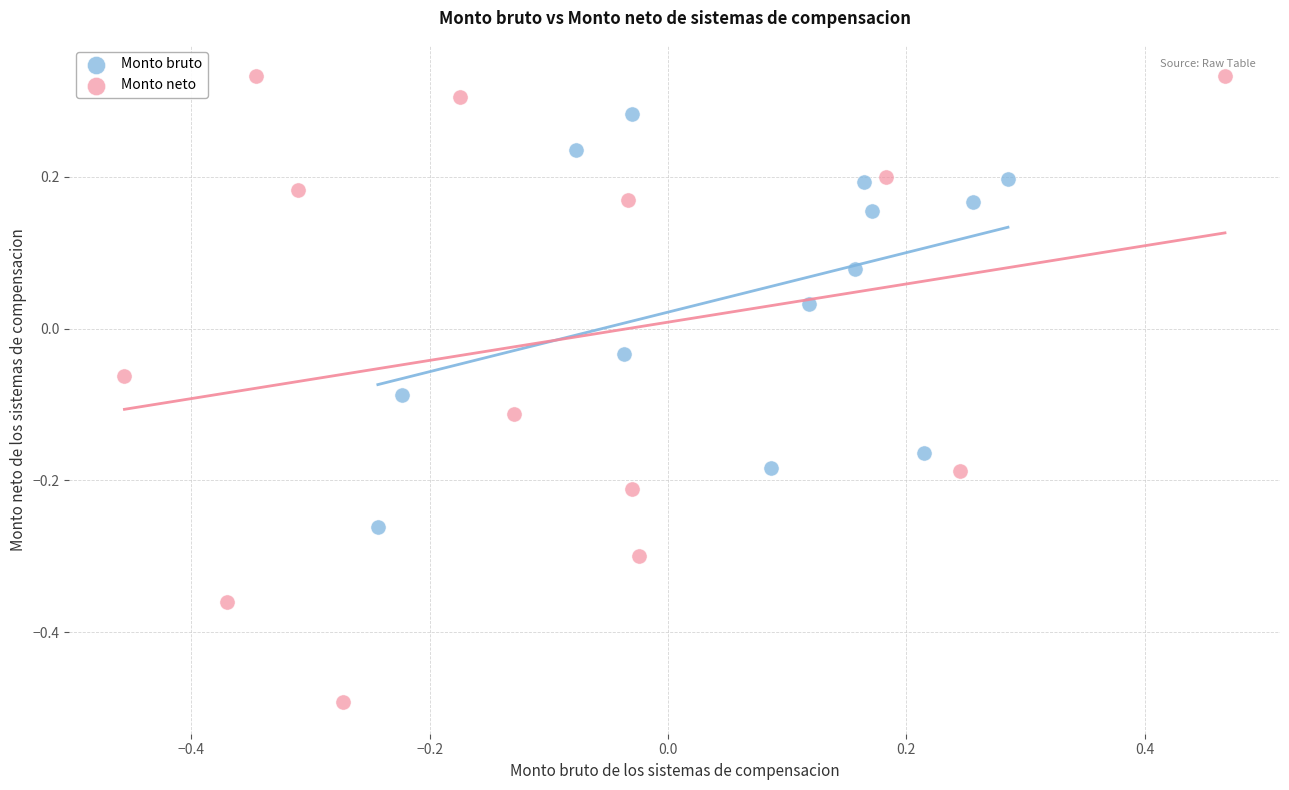

Which series contains the lowest Y value?

Monto neto